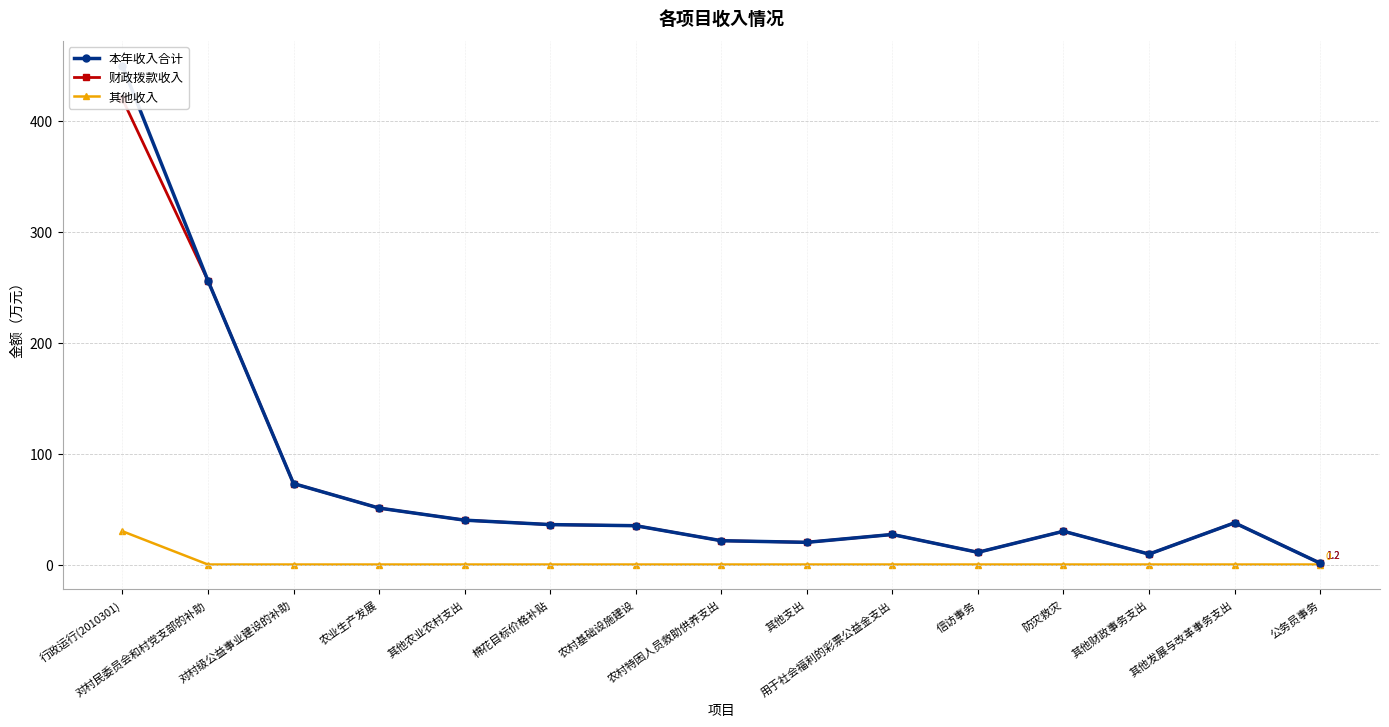

Is it true that 其他收入 equals -17.3 at 用于社会福利的彩票公益金支出?

False